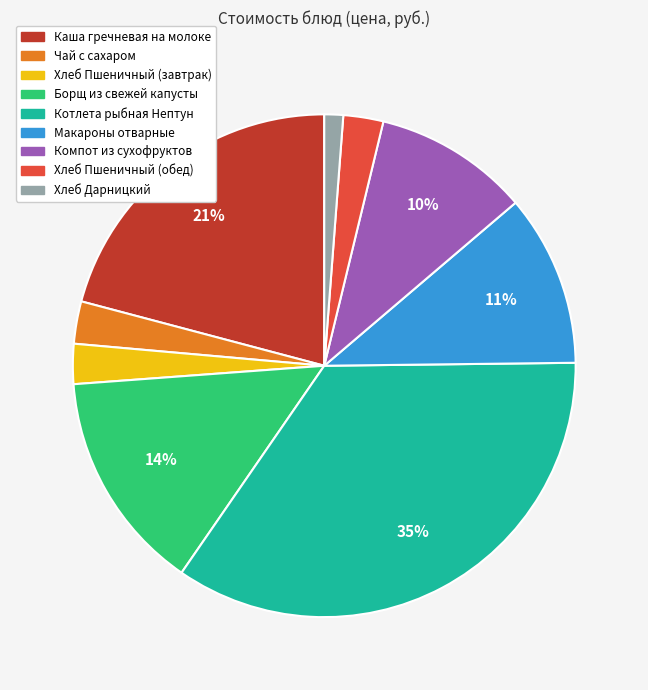

How many slices are in this pie chart?

9